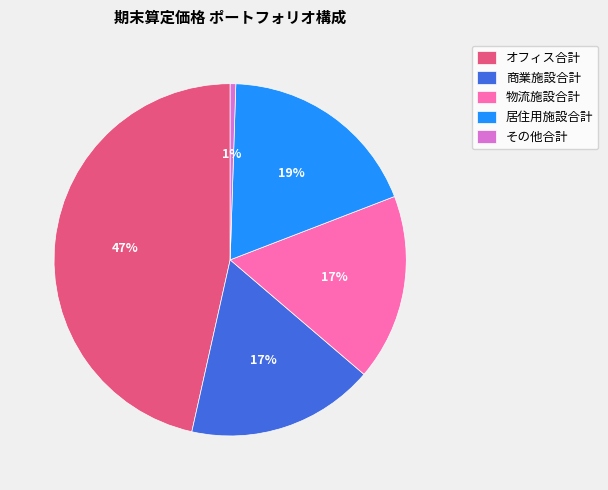

Combined, do その他合計 and 居住用施設合計 account for over 50%?

No